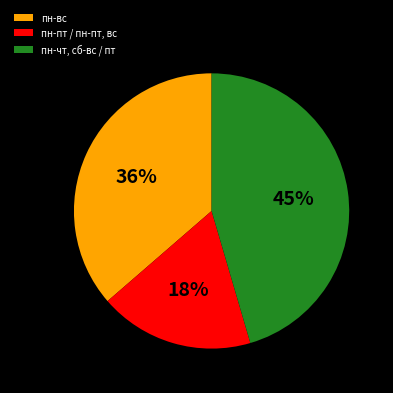

Approximately how many times larger is the value at пн-вс compared to пн-чт, сб-вс / пт?

0.8